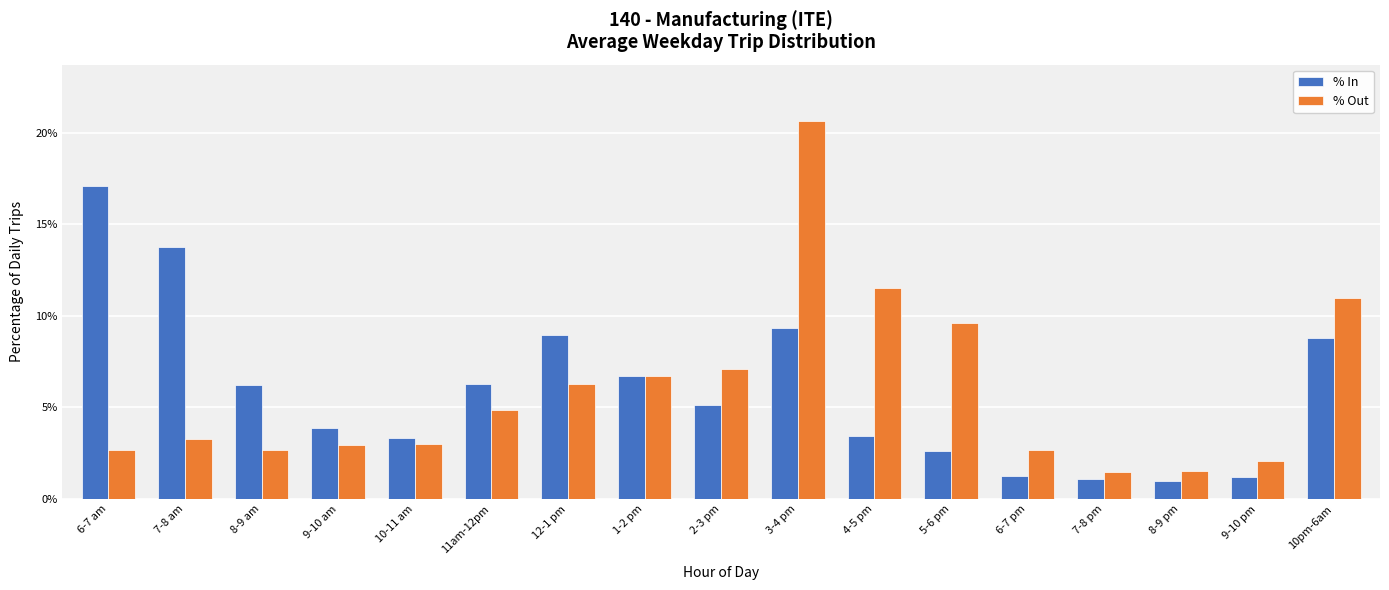

Does the chart contain any negative values?

No